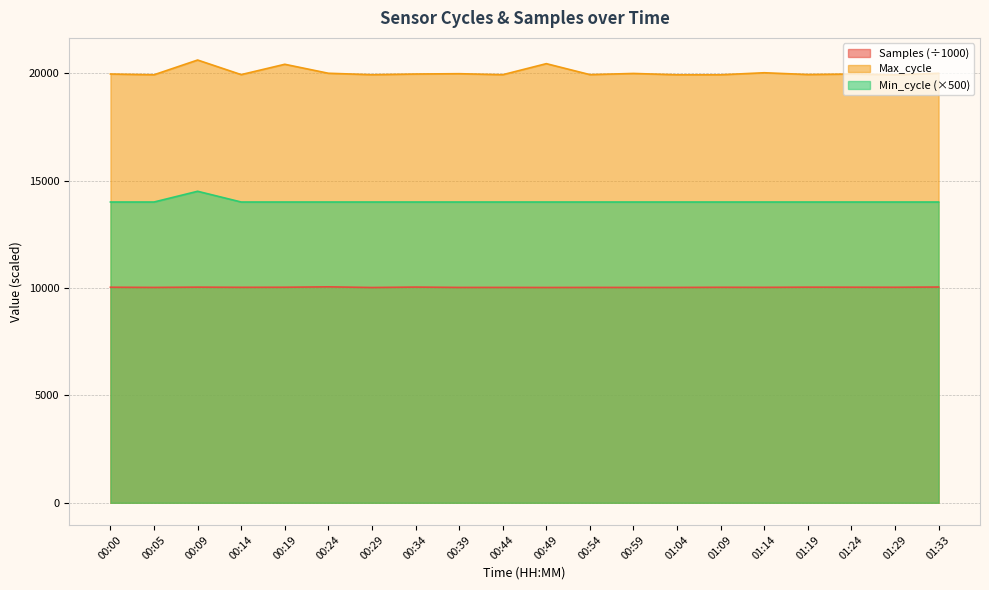

The Samples series shows 2221.9 at 00:44. True or false?

False